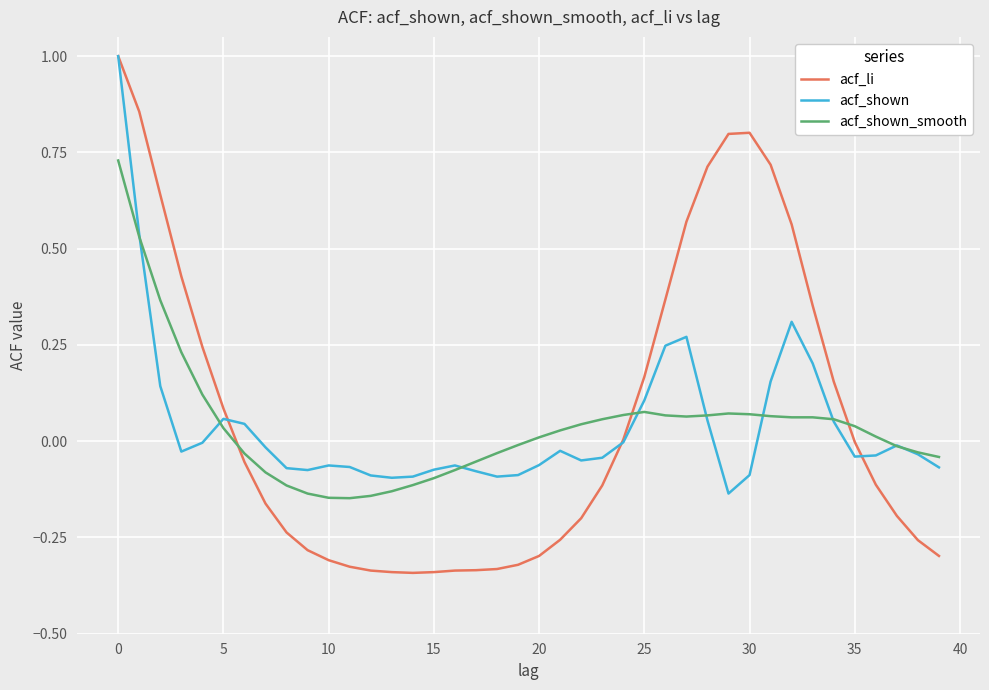

What is the greatest value displayed?

1.0